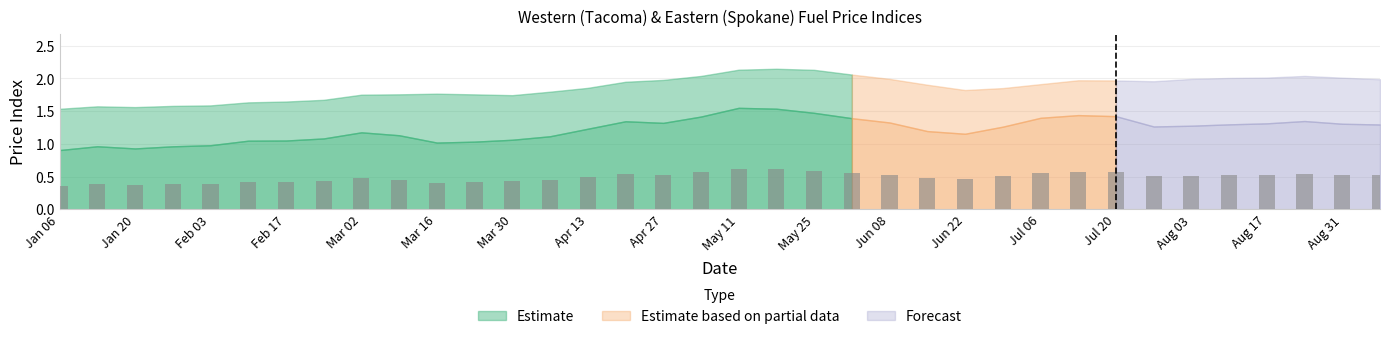

What is the sum of all Western Posted values?

64.7